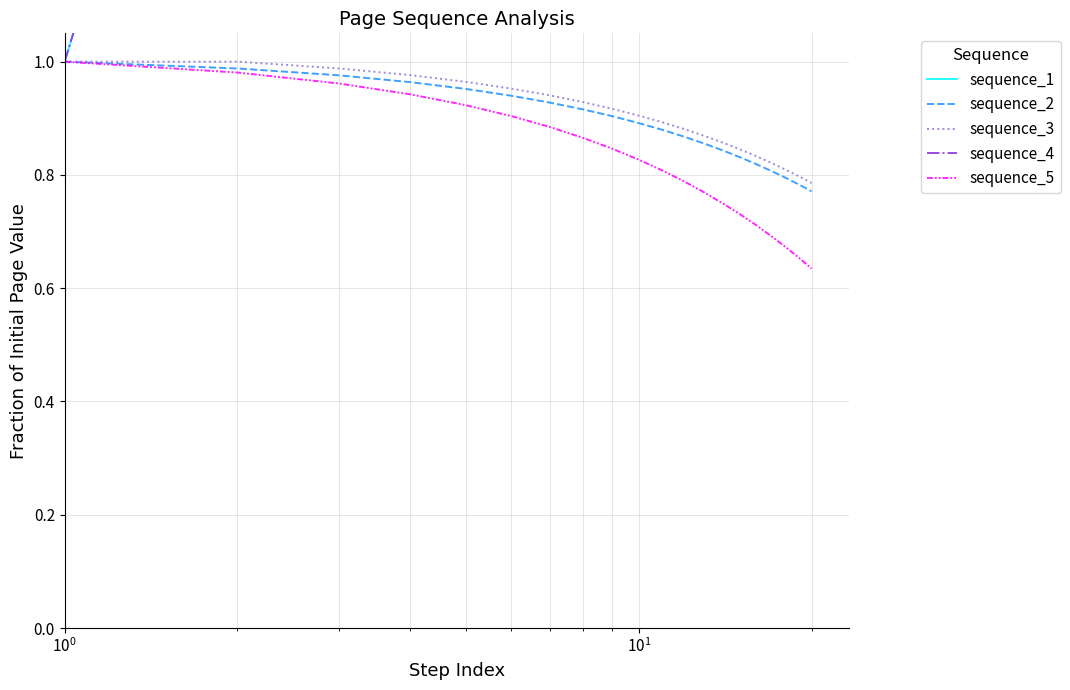

True or false: sequence_1 and sequence_4 cross at least once.

False